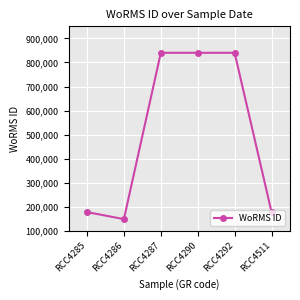

True or false: the data has more than 2 interior local peaks.

False